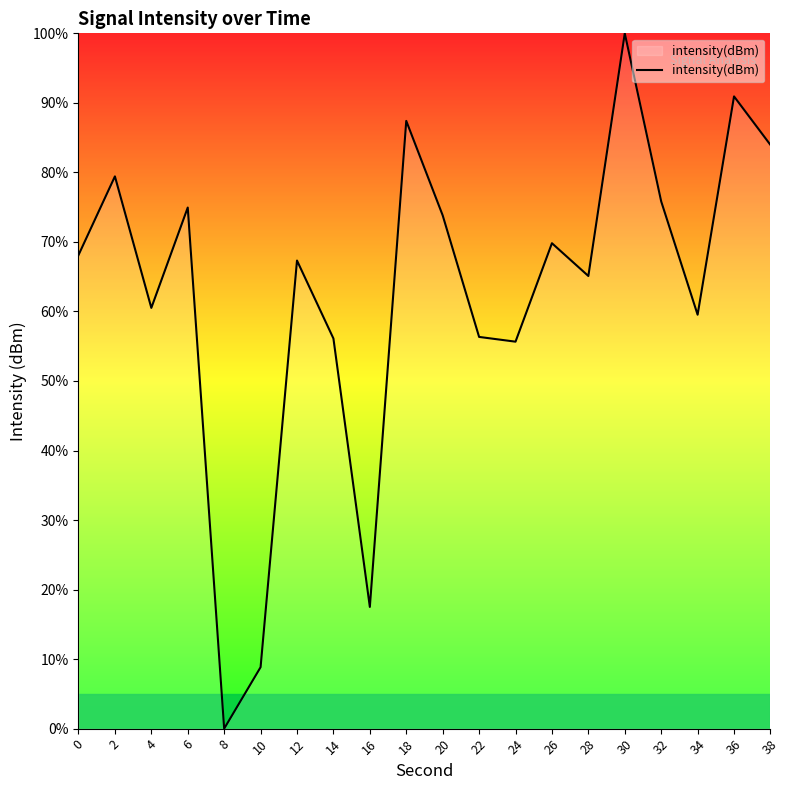

What is the sum of the values at 0 and 38?

152.1